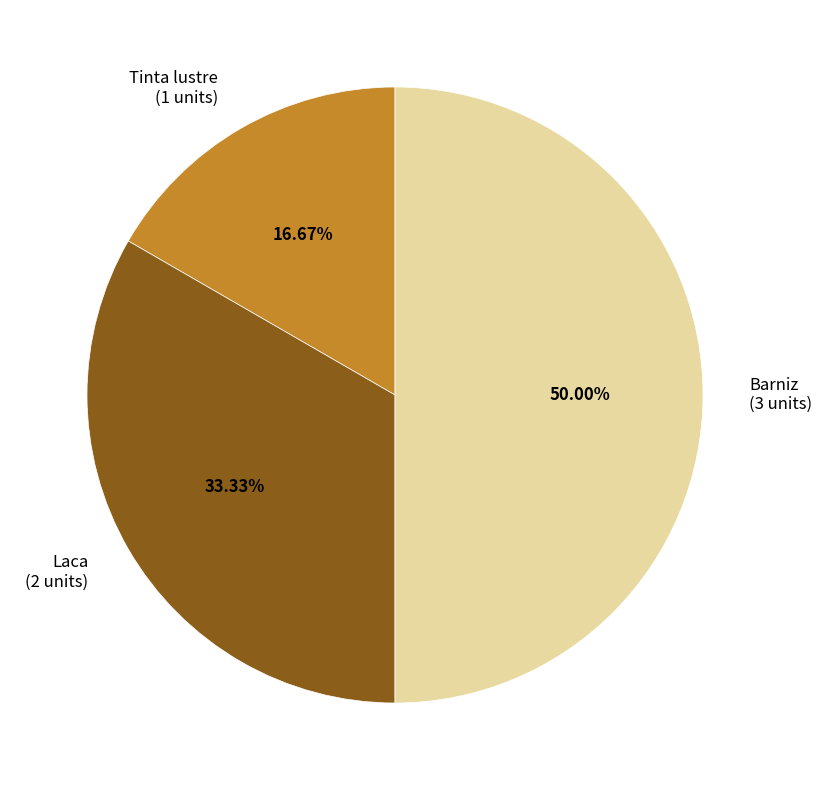

To the nearest percent, what portion does Laca represent?

33%